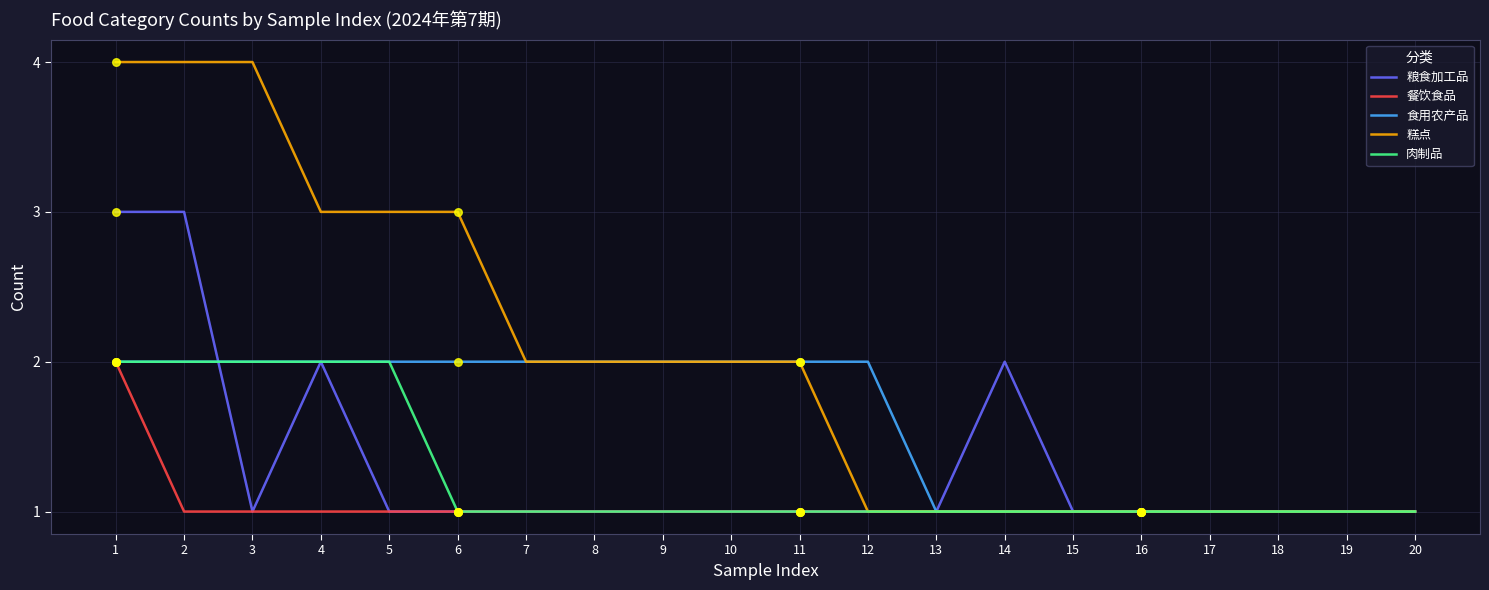

What is the total value across all series at 1?

13